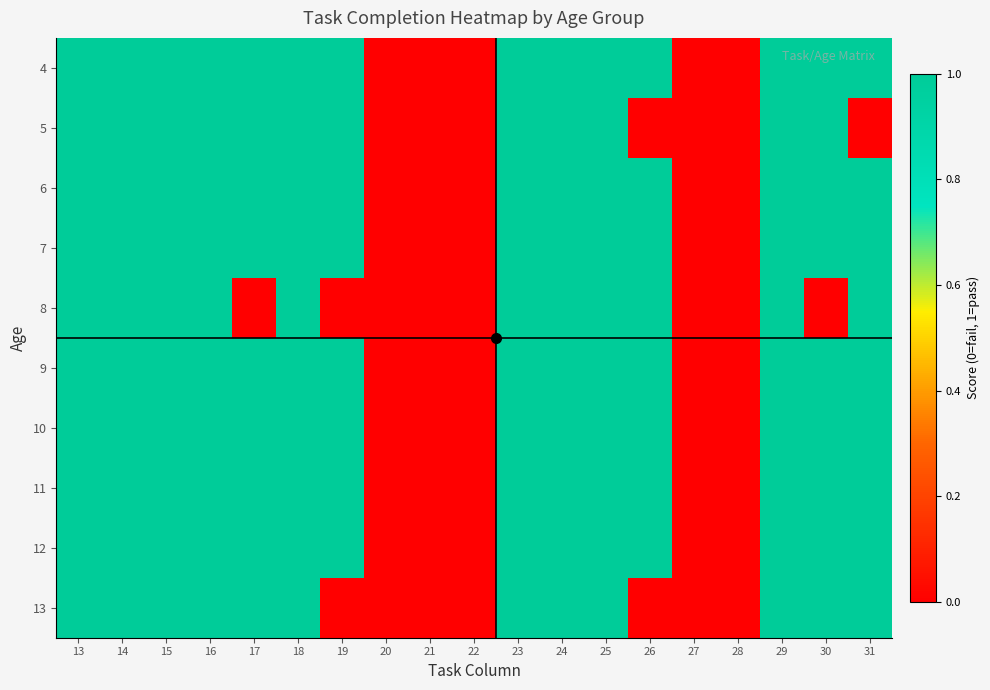

Reading right to left, list all the values displayed in this chart.

4: 31=1	30=1	29=1	28=0	27=0	26=1	25=1	24=1	23=1	22=0	21=0	20=0	19=1	18=1	17=1	16=1	15=1	14=1	13=1
5: 31=0	30=1	29=1	28=0	27=0	26=0	25=1	24=1	23=1	22=0	21=0	20=0	19=1	18=1	17=1	16=1	15=1	14=1	13=1
6: 31=1	30=1	29=1	28=0	27=0	26=1	25=1	24=1	23=1	22=0	21=0	20=0	19=1	18=1	17=1	16=1	15=1	14=1	13=1
7: 31=1	30=1	29=1	28=0	27=0	26=1	25=1	24=1	23=1	22=0	21=0	20=0	19=1	18=1	17=1	16=1	15=1	14=1	13=1
8: 31=1	30=0	29=1	28=0	27=0	26=1	25=1	24=1	23=1	22=0	21=0	20=0	19=0	18=1	17=0	16=1	15=1	14=1	13=1
9: 31=1	30=1	29=1	28=0	27=0	26=1	25=1	24=1	23=1	22=0	21=0	20=0	19=1	18=1	17=1	16=1	15=1	14=1	13=1
10: 31=1	30=1	29=1	28=0	27=0	26=1	25=1	24=1	23=1	22=0	21=0	20=0	19=1	18=1	17=1	16=1	15=1	14=1	13=1
11: 31=1	30=1	29=1	28=0	27=0	26=1	25=1	24=1	23=1	22=0	21=0	20=0	19=1	18=1	17=1	16=1	15=1	14=1	13=1
12: 31=1	30=1	29=1	28=0	27=0	26=1	25=1	24=1	23=1	22=0	21=0	20=0	19=1	18=1	17=1	16=1	15=1	14=1	13=1
13: 31=1	30=1	29=1	28=0	27=0	26=0	25=1	24=1	23=1	22=0	21=0	20=0	19=0	18=1	17=1	16=1	15=1	14=1	13=1